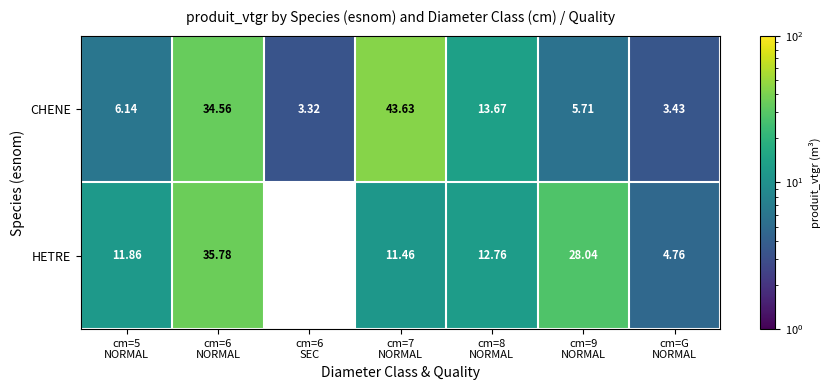

List the series in order of their peak value, highest first.

CHENE, HETRE